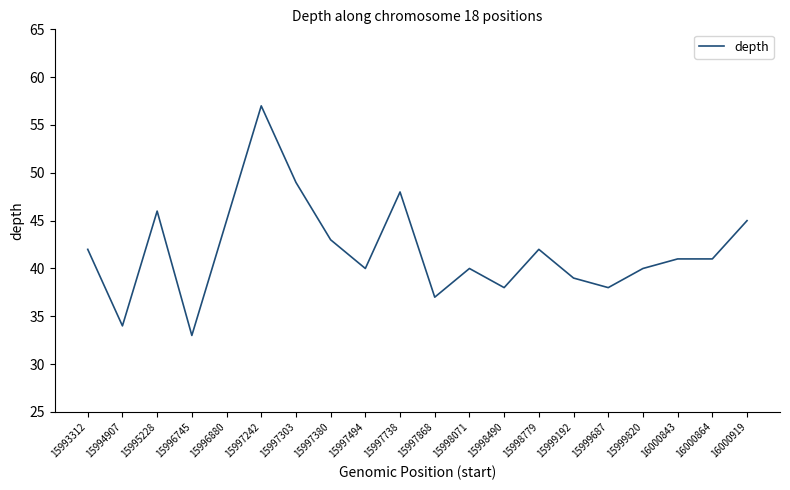

What is the difference between the values at 15998071 and 15998490?

2